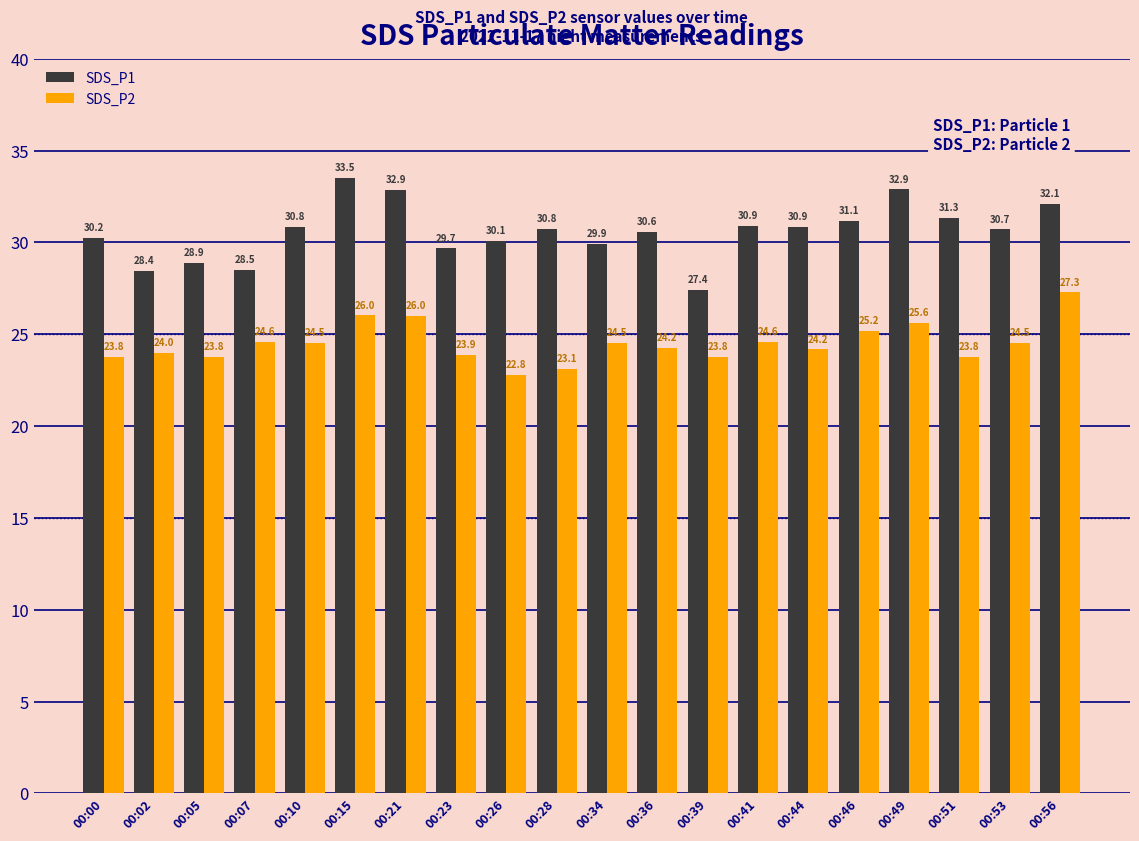

What are all the series names shown in the legend?

SDS_P1, SDS_P2